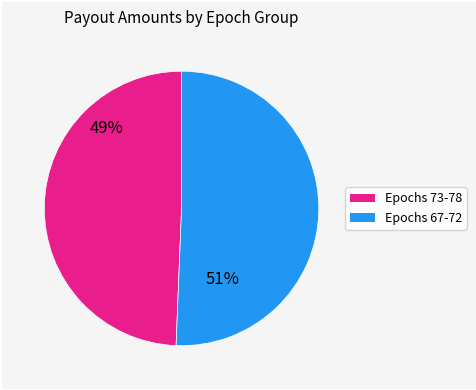

Does any single category account for the majority?

Yes